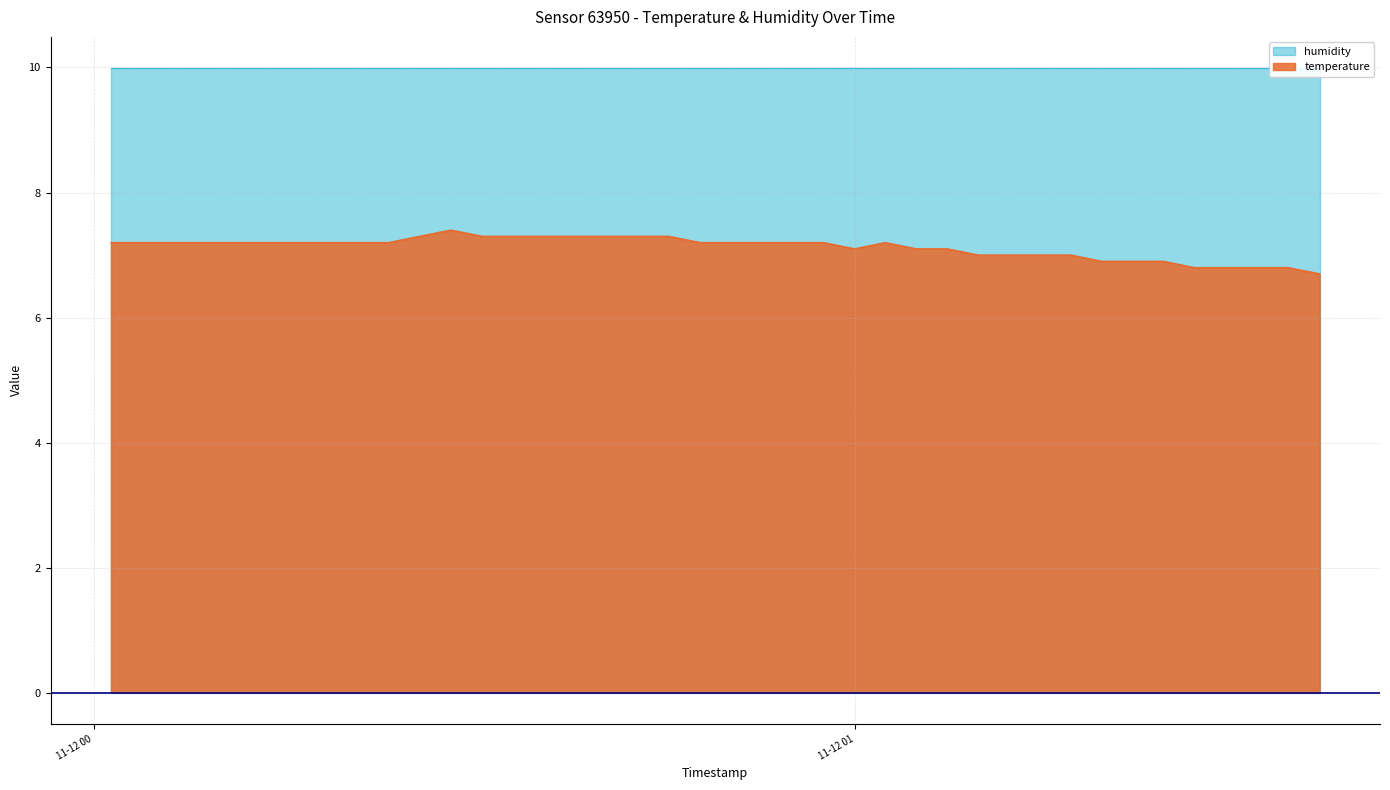

Count the values in the range 7 to 8.

32